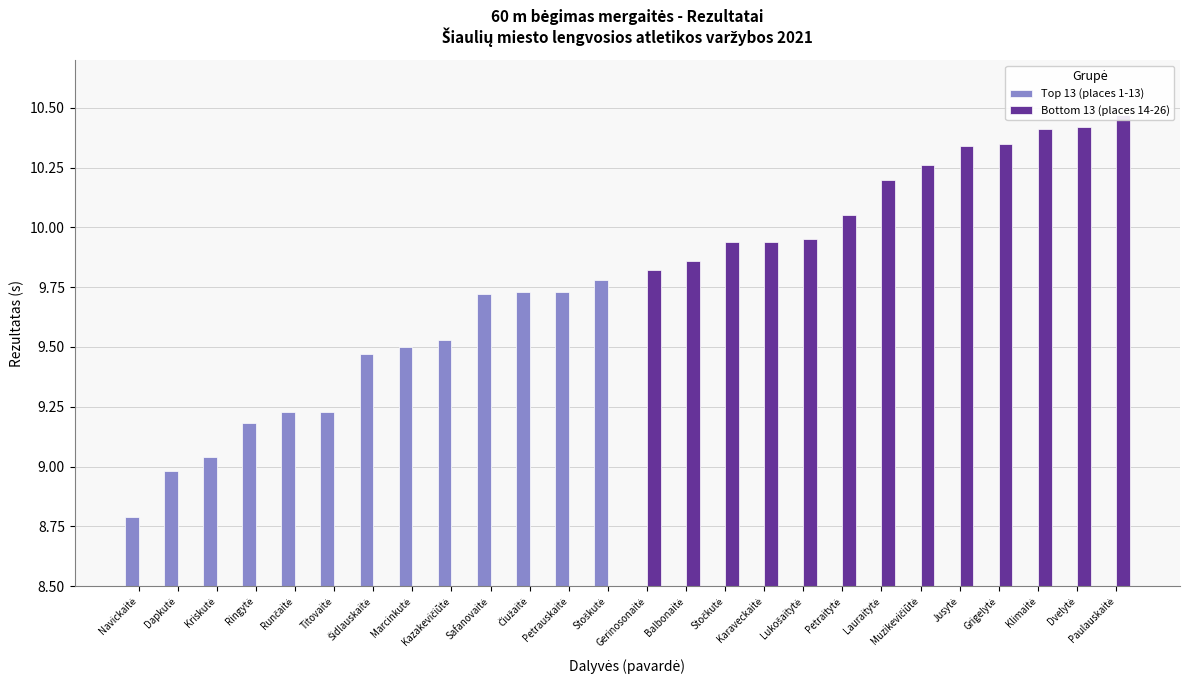

At which category does the chart reach its minimum across all series?

Navickaitė